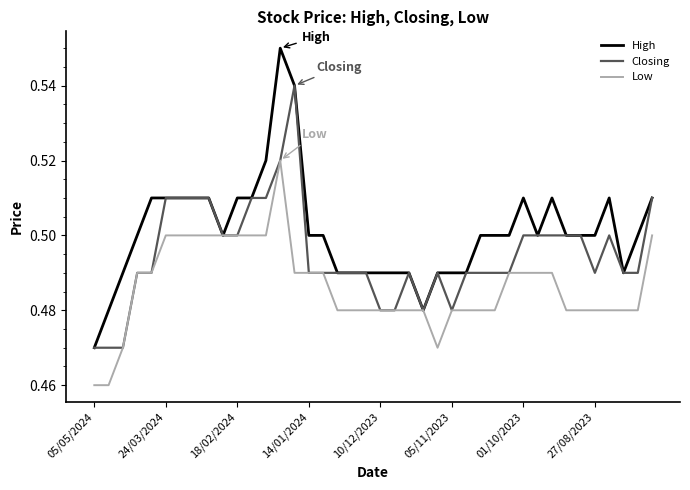

Which series has the widest spread of values?

High